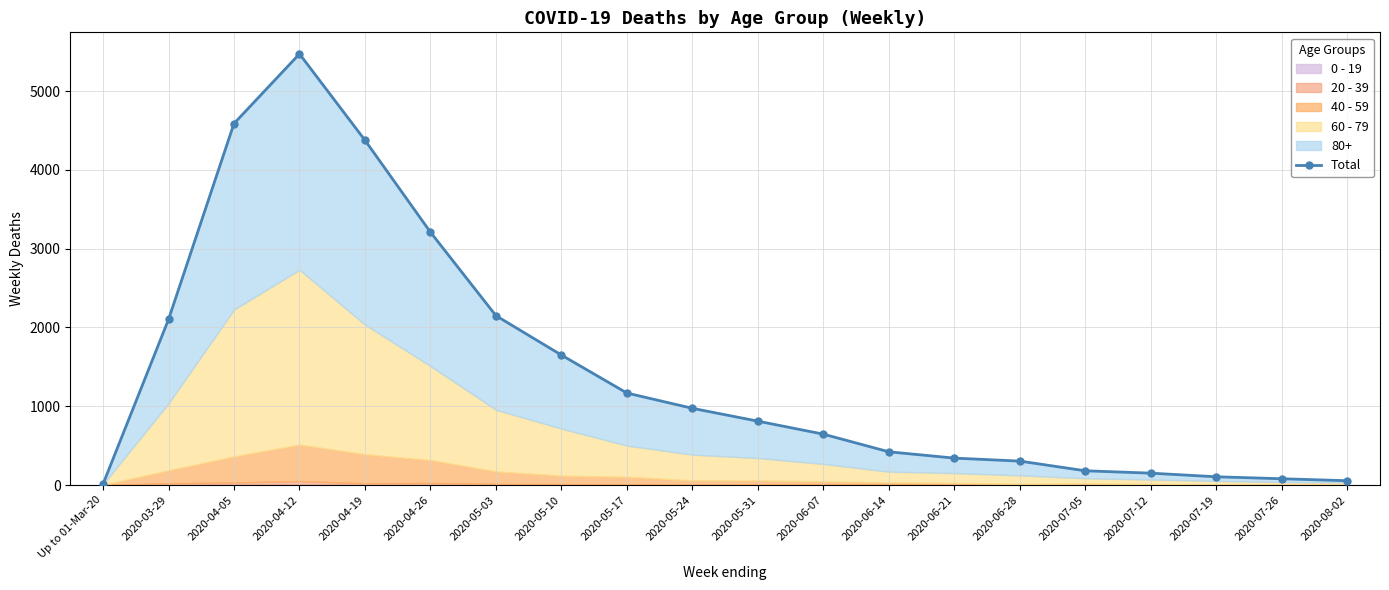

Is it true that the value at Up to 01-Mar-20 is 20?

False